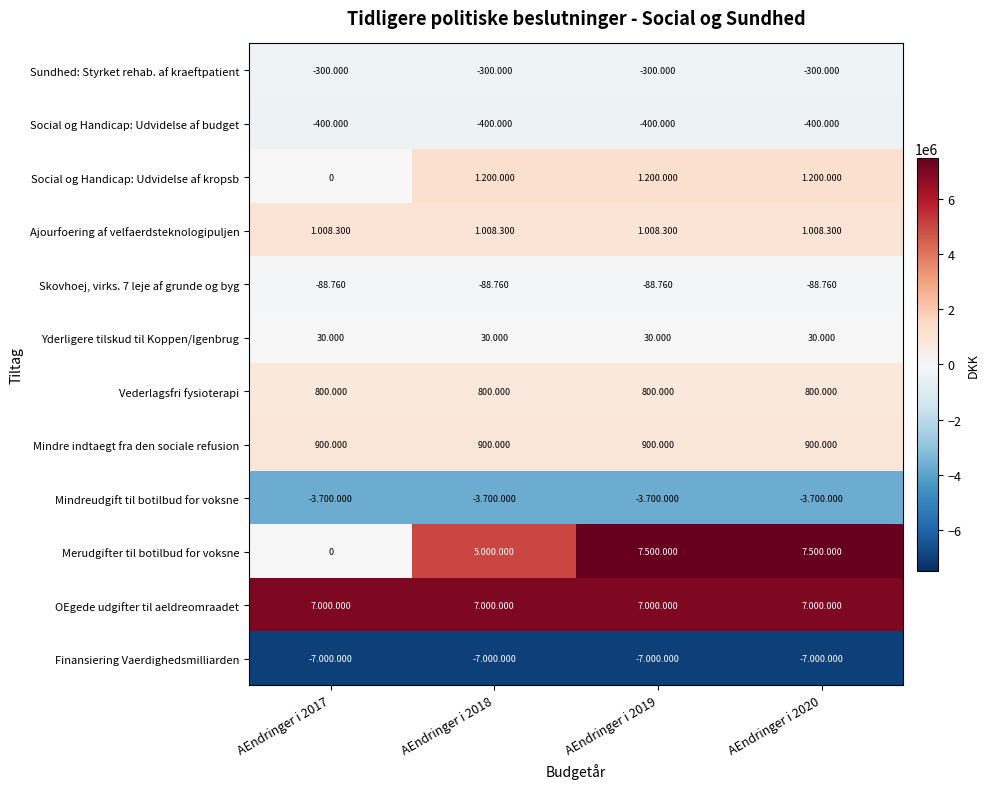

What is the maximum value for Skovhoej, virks. 7 leje af grunde og byg?

-88760